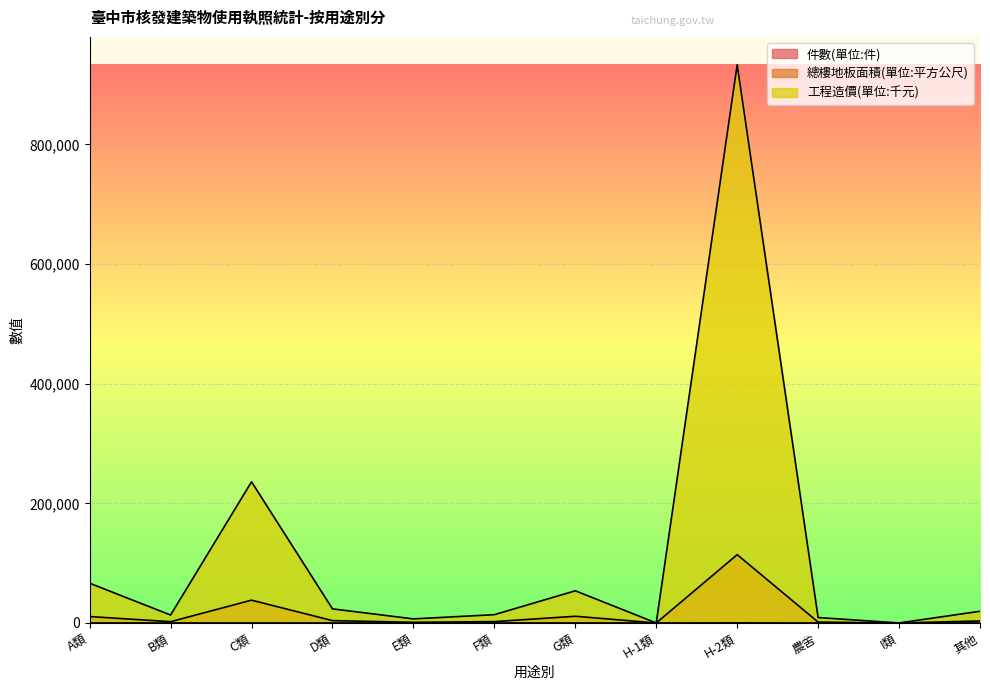

Where is the first local minimum for 工程造價(單位:千元)?

B類